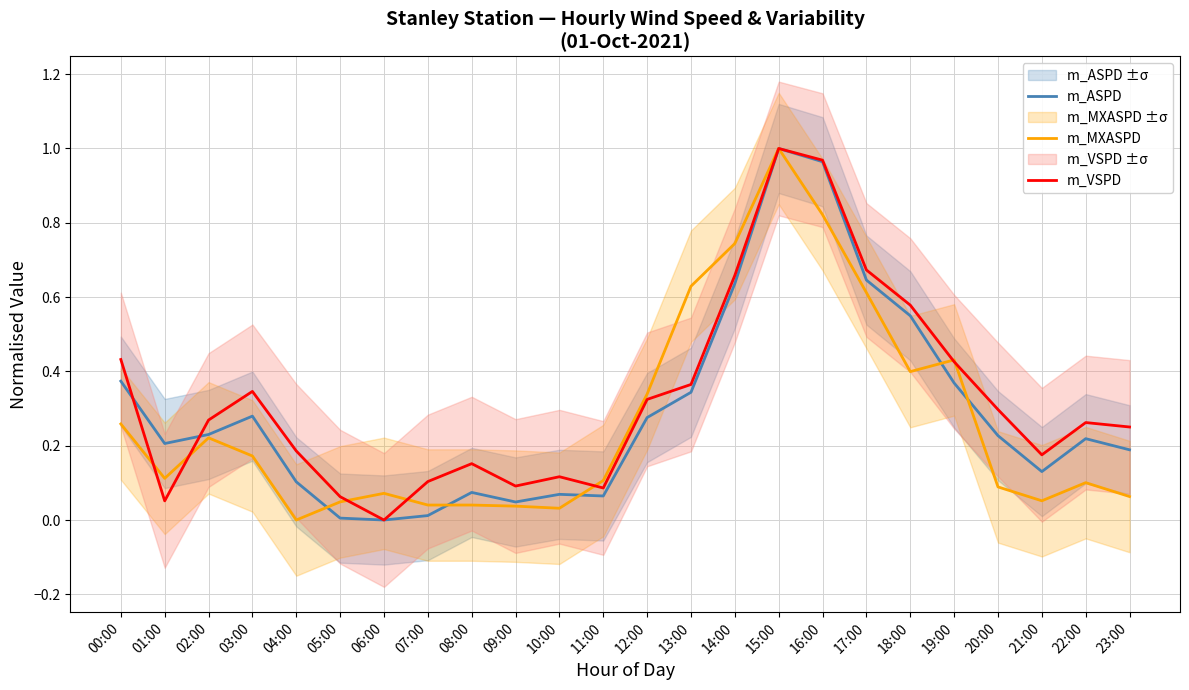

Reading left to right, transcribe all the data shown in this chart.

m_ASPD: 0.4	0.2	0.2	0.3	0.1	0.0	0.0	0.0	0.1	0.0	0.1	0.1	0.3	0.3	0.6	1.0	1.0	0.6	0.5	0.4	0.2	0.1	0.2	0.2
m_MXASPD: 0.3	0.1	0.2	0.2	0.0	0.0	0.1	0.0	0.0	0.0	0.0	0.1	0.3	0.6	0.7	1.0	0.8	0.6	0.4	0.4	0.1	0.1	0.1	0.1
m_VSPD: 0.4	0.1	0.3	0.3	0.2	0.1	0.0	0.1	0.2	0.1	0.1	0.1	0.3	0.4	0.7	1.0	1.0	0.7	0.6	0.4	0.3	0.2	0.3	0.3